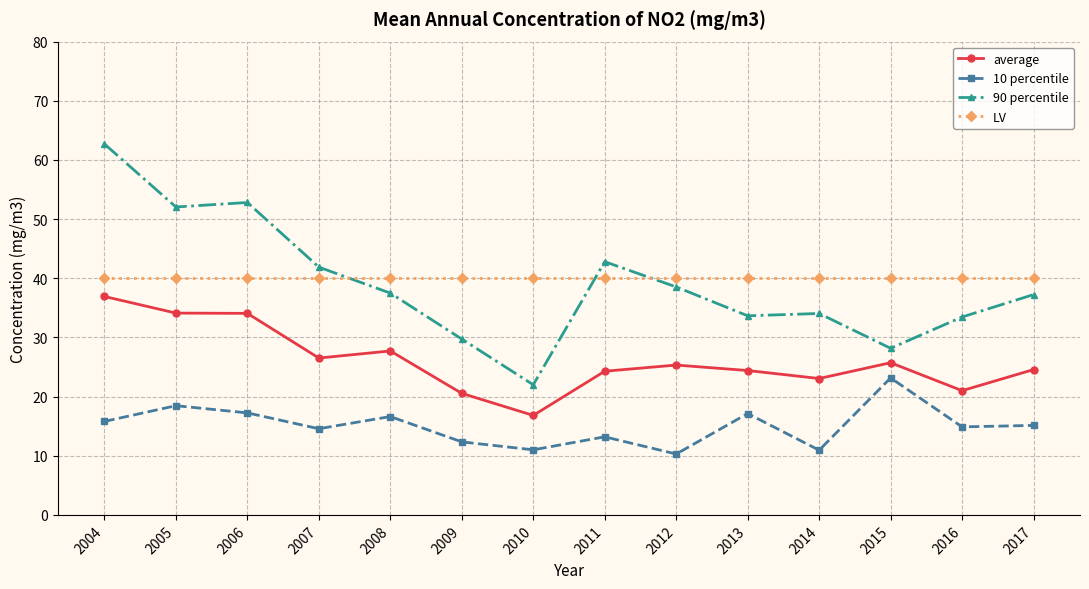

What is the difference between the highest and lowest values at 2011?

29.6